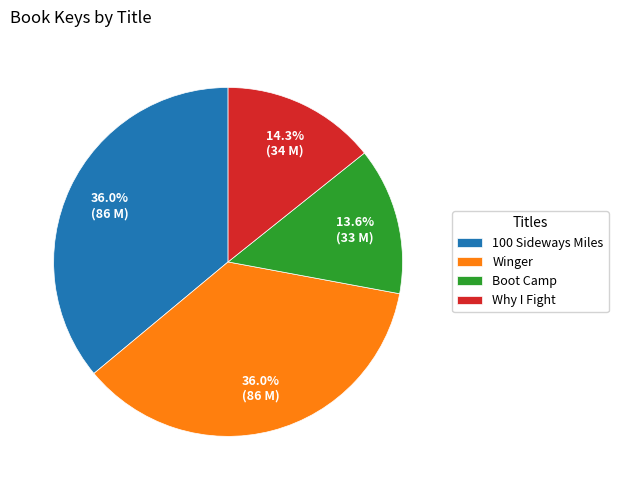

Is there a majority slice in this chart?

No